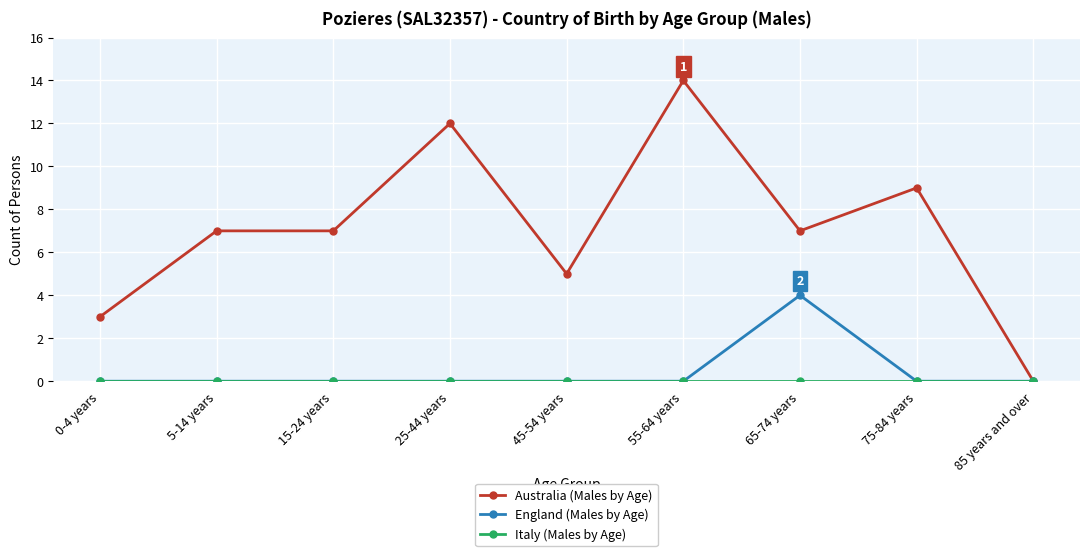

What is the average value of the Australia (Males by Age) series?

7